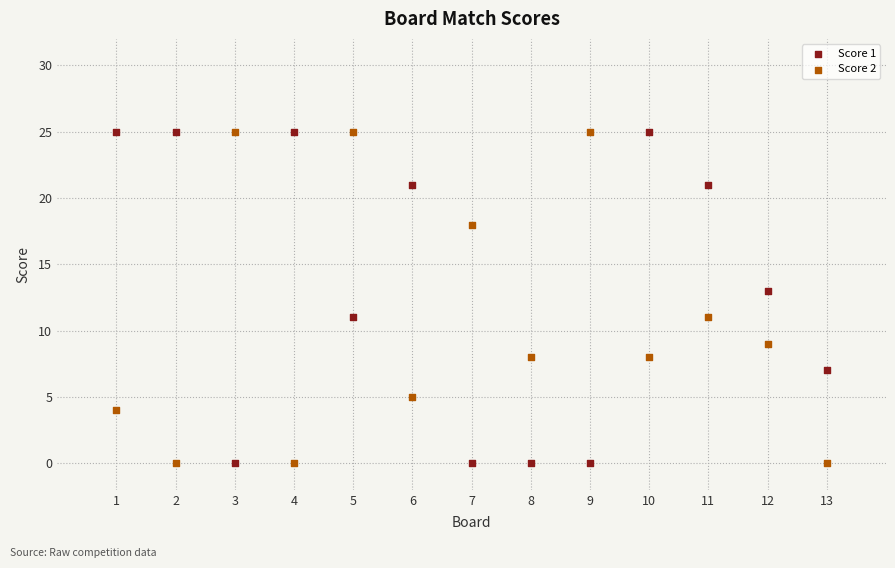

Across all data points, what is the range of X values (max minus min)?

12